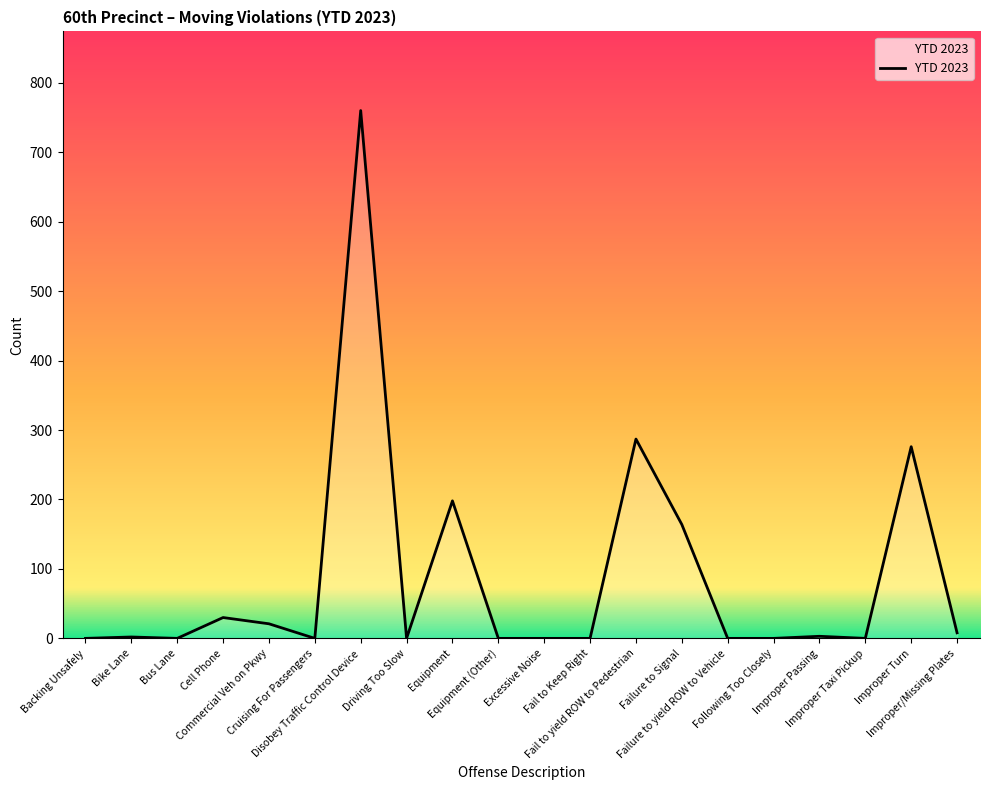

What is the maximum value shown in the chart?

760